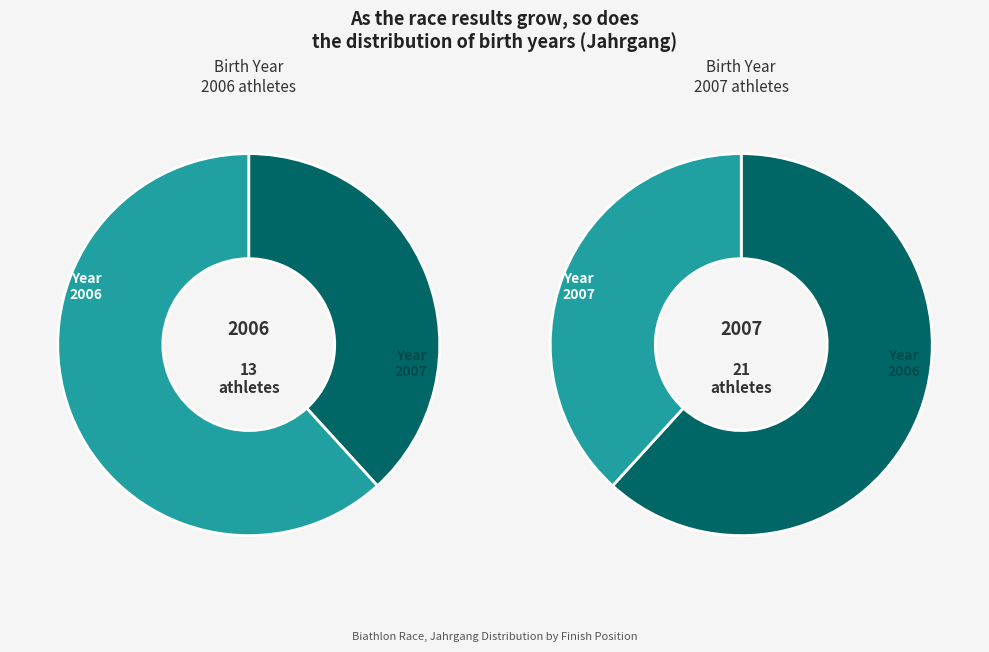

What is the change in value from 2006 to 2007?

+8